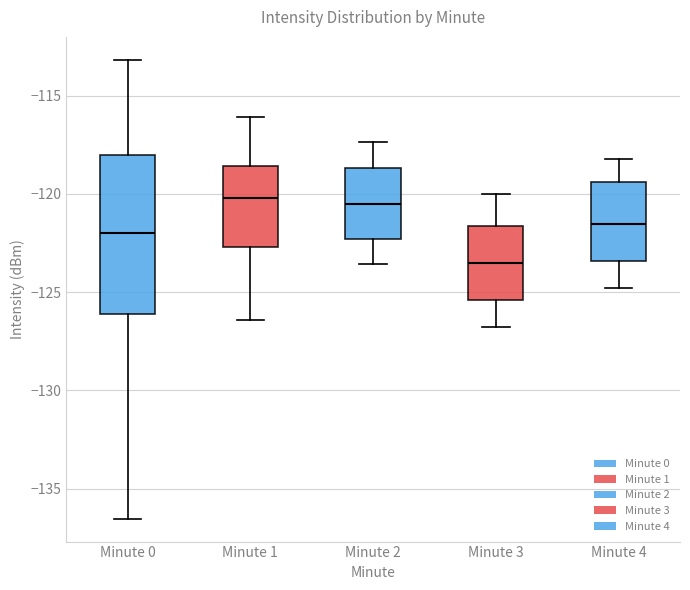

Where does the median line of the box for Minute 4 sit on the y-axis? The values are not printed on the chart, so give them approximately, as read against the axis.

-121.5